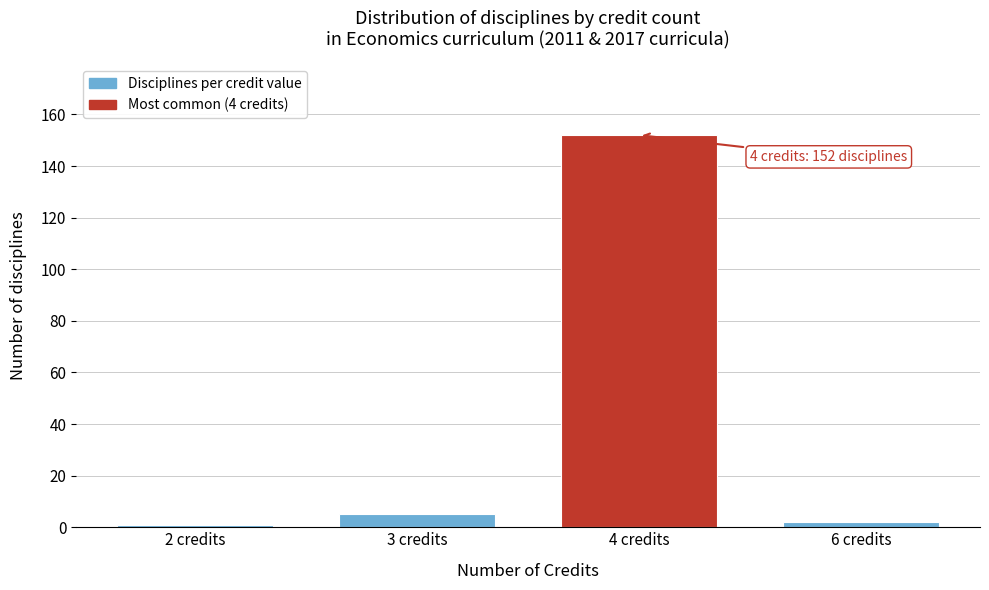

Reading left to right, transcribe all the data shown in this chart.

1	5	152	2